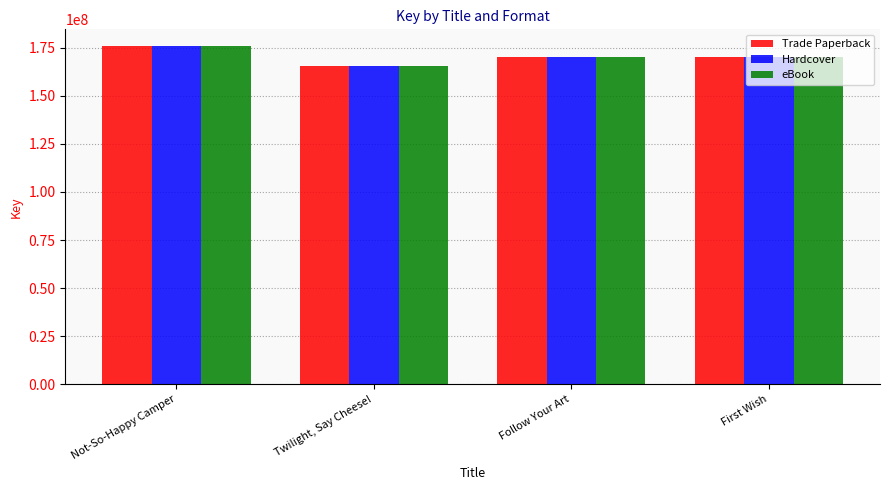

What is the label of the 3rd bar from the right?

Twilight, Say Cheese!